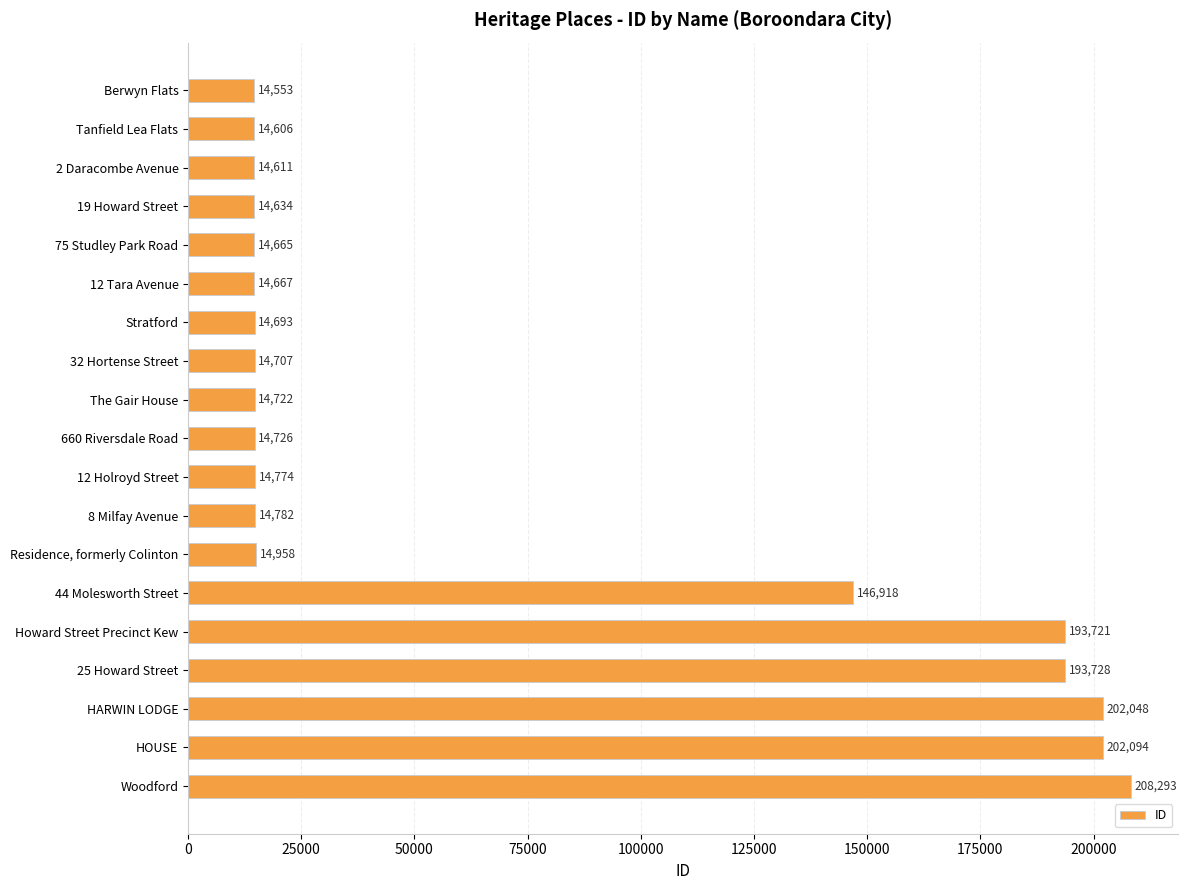

True or false: the data shows 342692 at HARWIN LODGE.

False